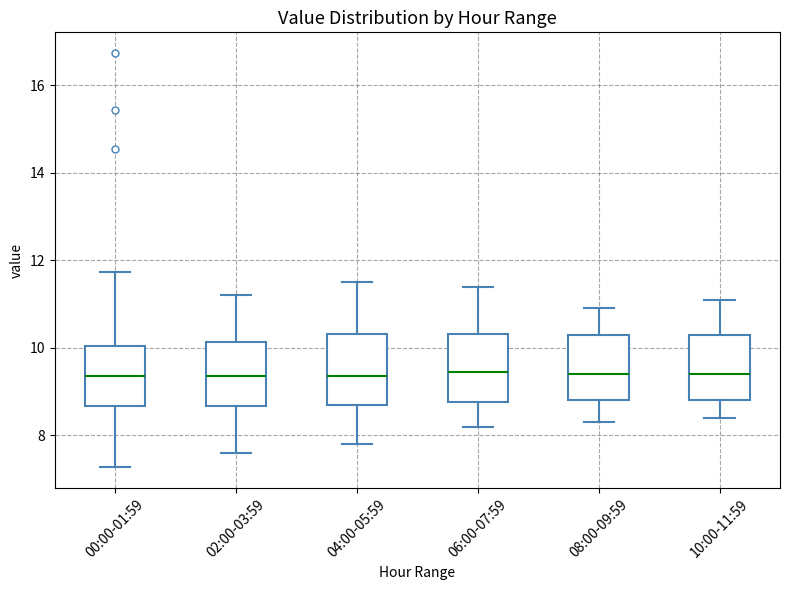

Reading left to right, read every box against the y-axis: the position of its median line, the range the box covers, and the ends of its whiskers. The values are not printed on the chart, so give them approximately, as read against the axis.

00:00-01:59: median 9.4, box 8.6 to 10.0, whiskers 7.2 to 11.8
02:00-03:59: median 9.4, box 8.6 to 10.2, whiskers 7.6 to 11.2
04:00-05:59: median 9.4, box 8.8 to 10.4, whiskers 7.8 to 11.6
06:00-07:59: median 9.4, box 8.8 to 10.4, whiskers 8.2 to 11.4
08:00-09:59: median 9.4, box 8.8 to 10.4, whiskers 8.4 to 11.0
10:00-11:59: median 9.4, box 8.8 to 10.4, whiskers 8.4 to 11.2